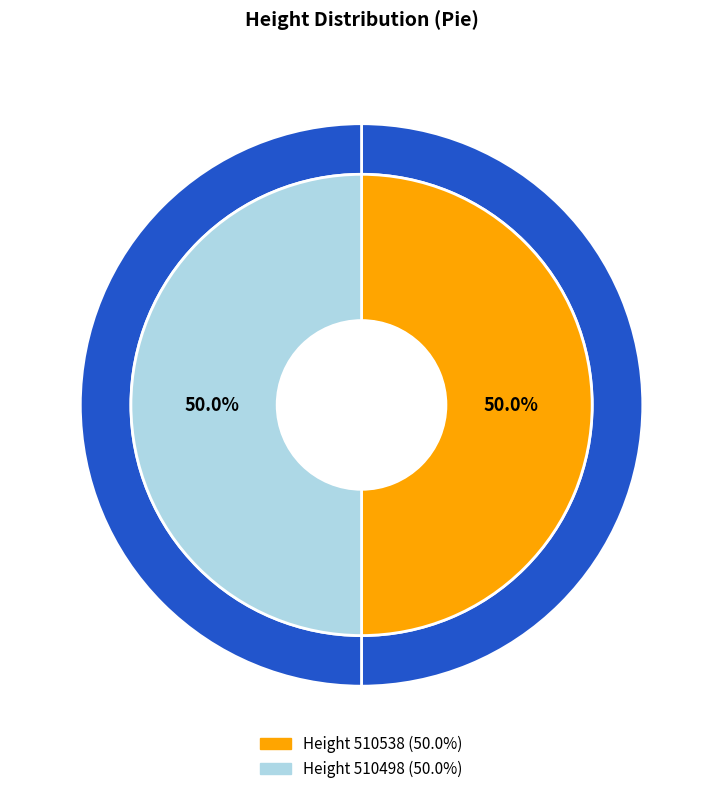

Which slice is the smallest?

510498